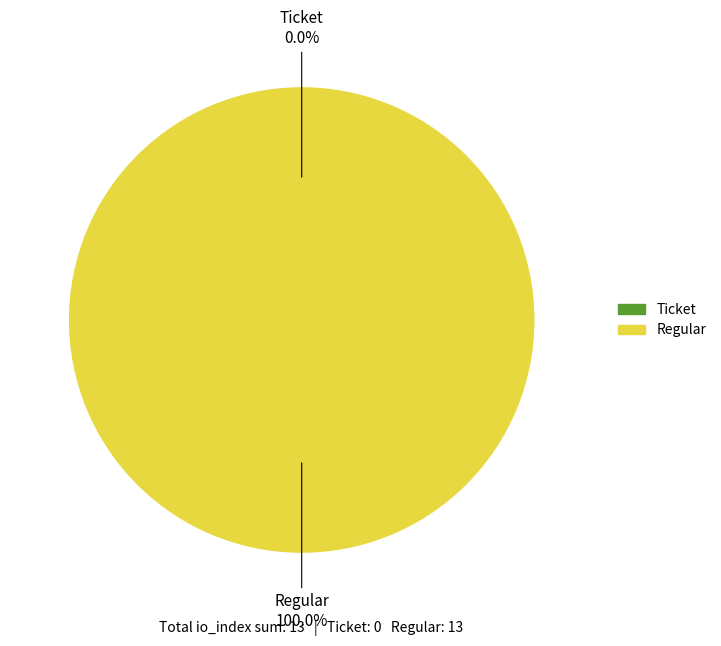

How many segments does this pie chart have?

2